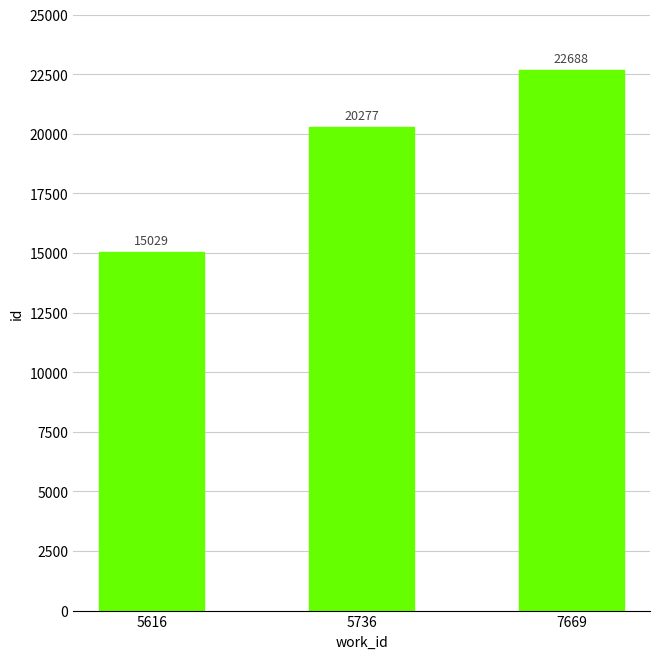

What is the approximate value at 7669, to the nearest 100?

22700